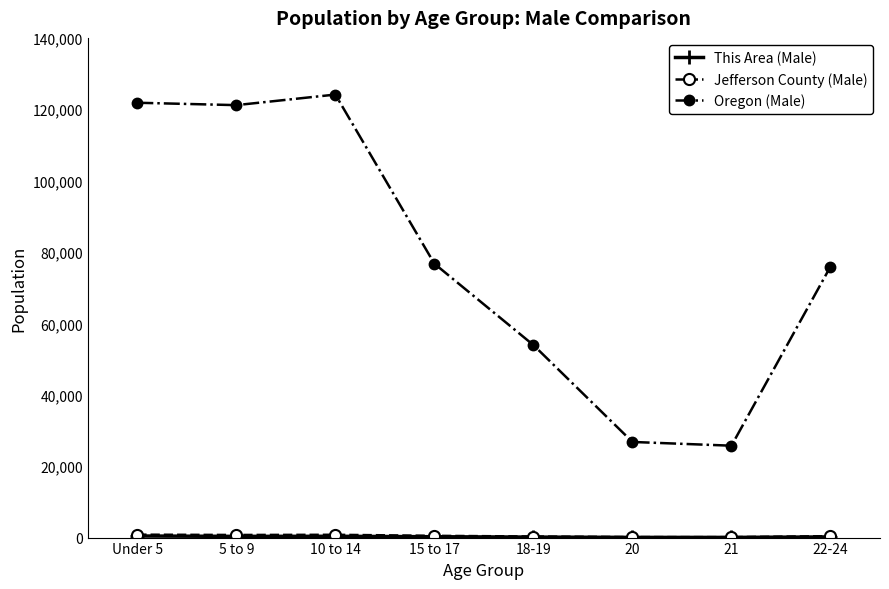

What is the difference between the highest and lowest values at 20?

26739